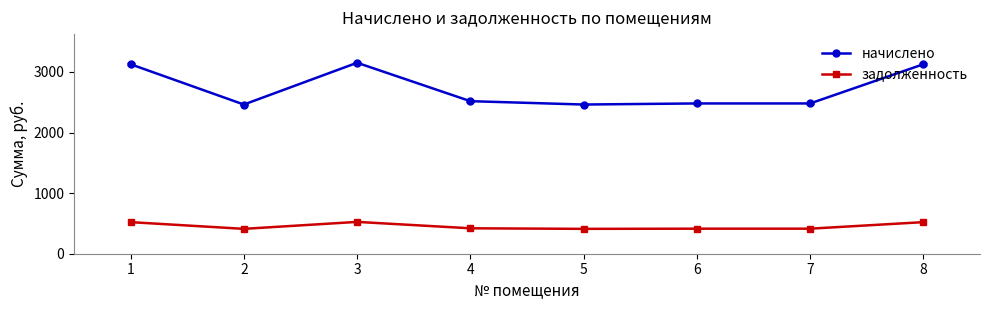

True or false: задолженность and начислено intersect in this chart.

False